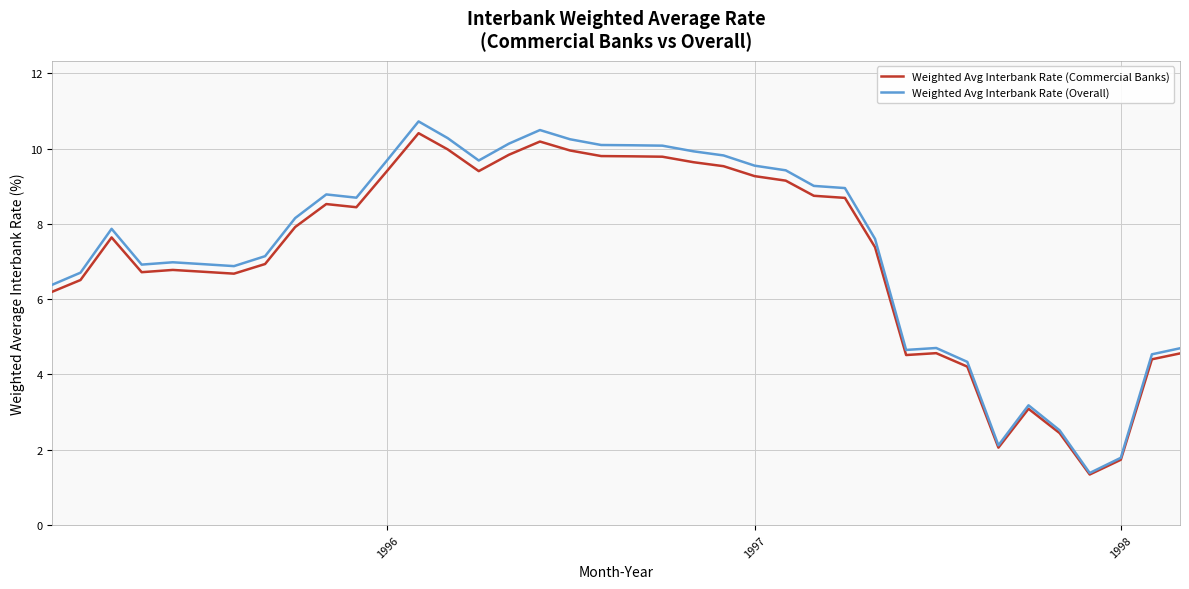

What is the sum of all Weighted Avg Interbank Rate (Overall) values?

281.2